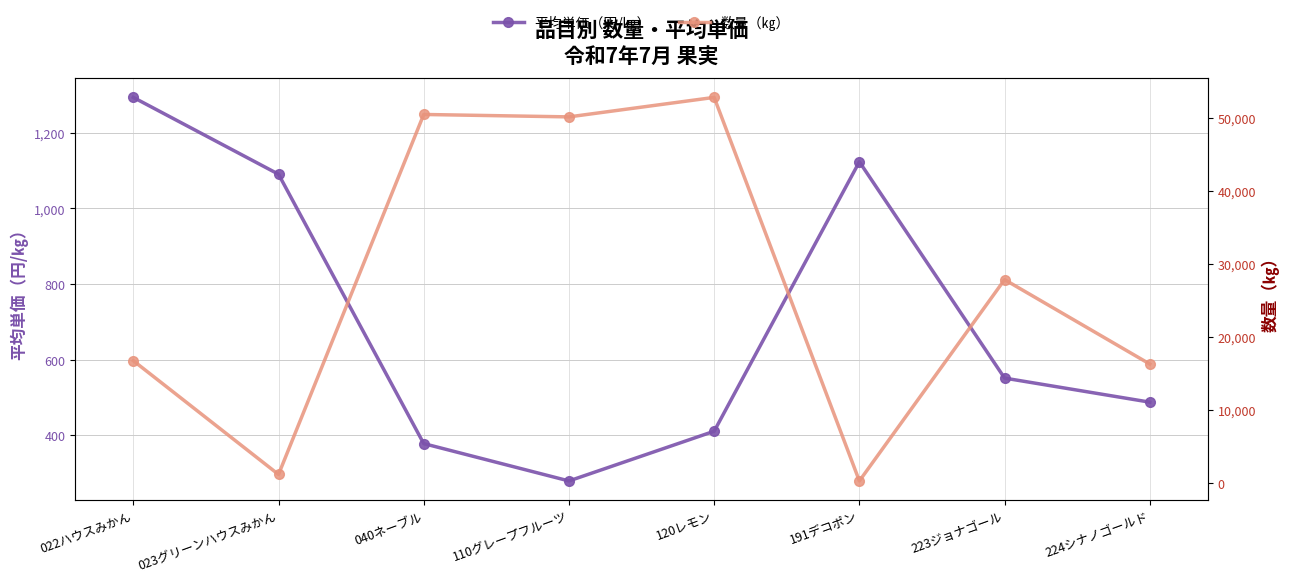

Which label corresponds to the smallest value in the chart?

191デコポン